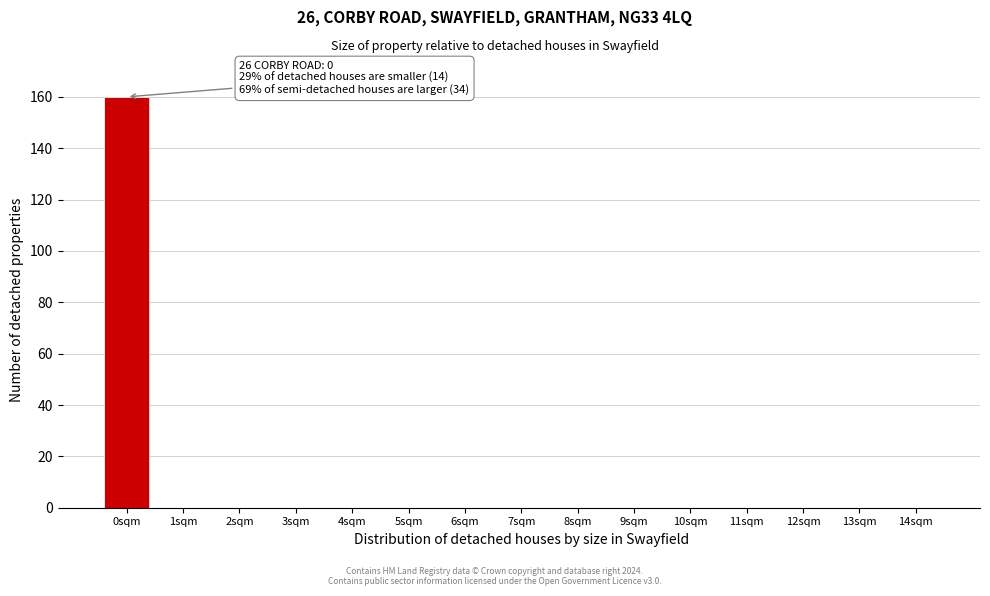

Reading left to right, what are all the values shown in this chart?

0sqm=160	1sqm=0	2sqm=0	3sqm=0	4sqm=0	5sqm=0	6sqm=0	7sqm=0	8sqm=0	9sqm=0	10sqm=0	11sqm=0	12sqm=0	13sqm=0	14sqm=0